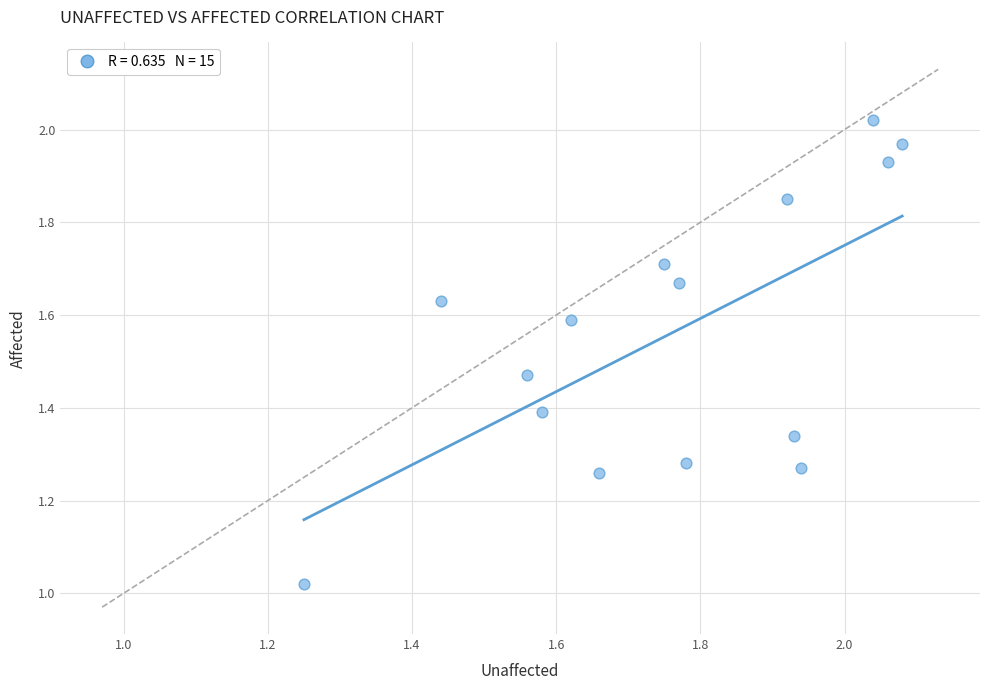

What is the range of X values (max minus min)?

0.8